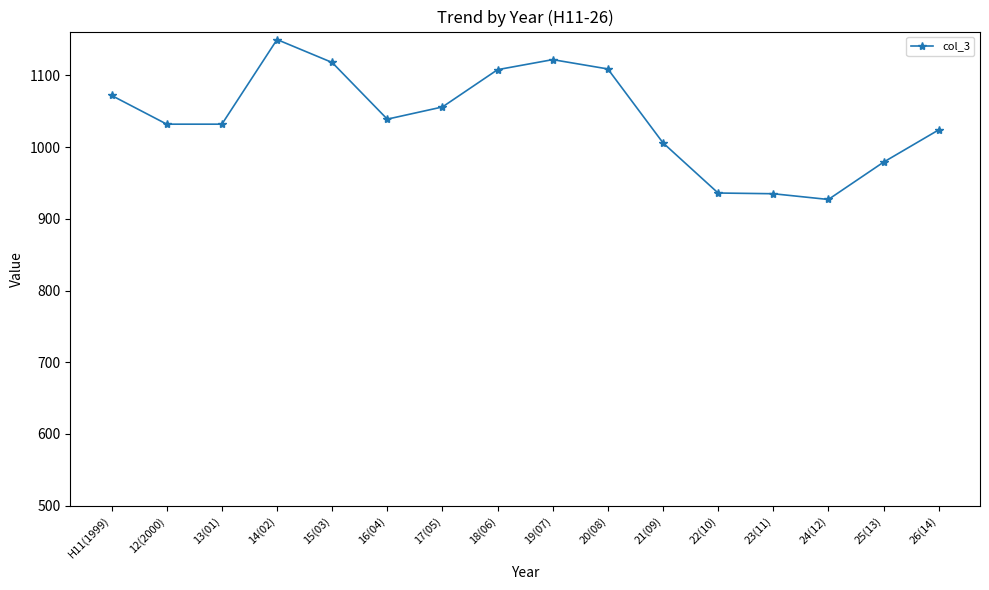

True or false: the data has more than 0 interior local peaks.

True